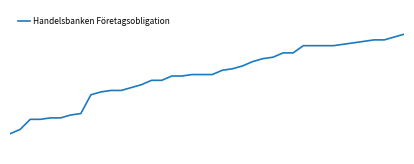

Does the chart have visible grid lines?

No